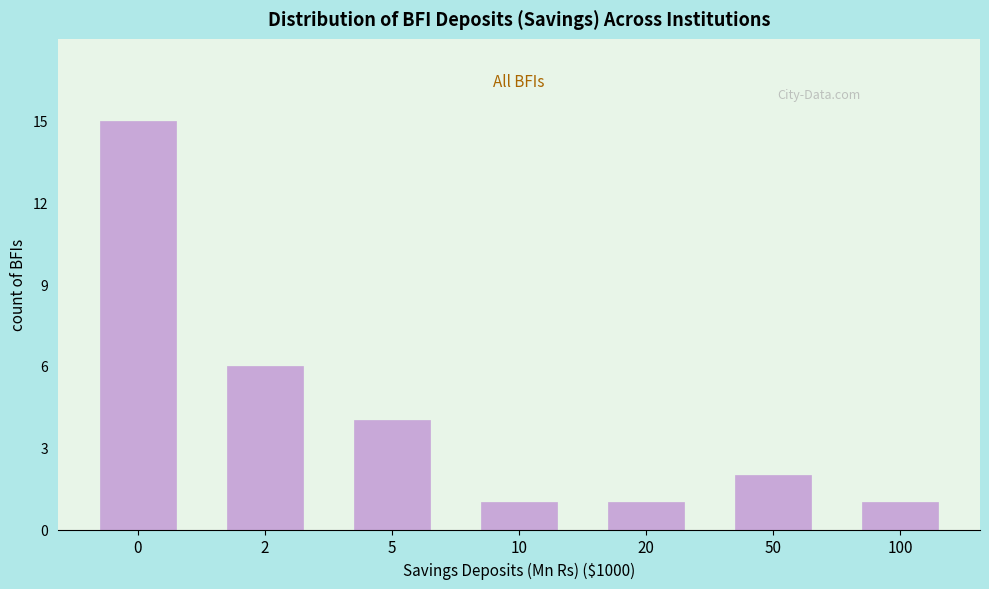

Reading right to left, what are all the values shown in this chart?

1	2	1	1	4	6	15